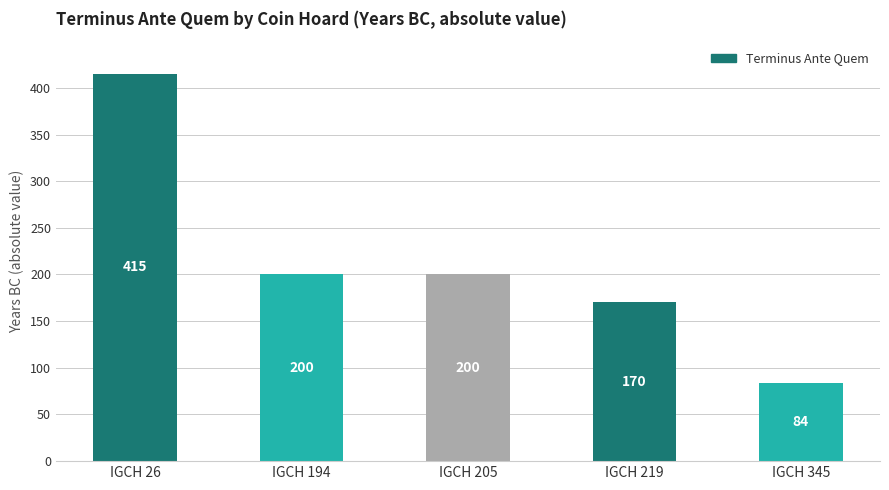

Between IGCH 194 and IGCH 219, which is larger?

IGCH 194